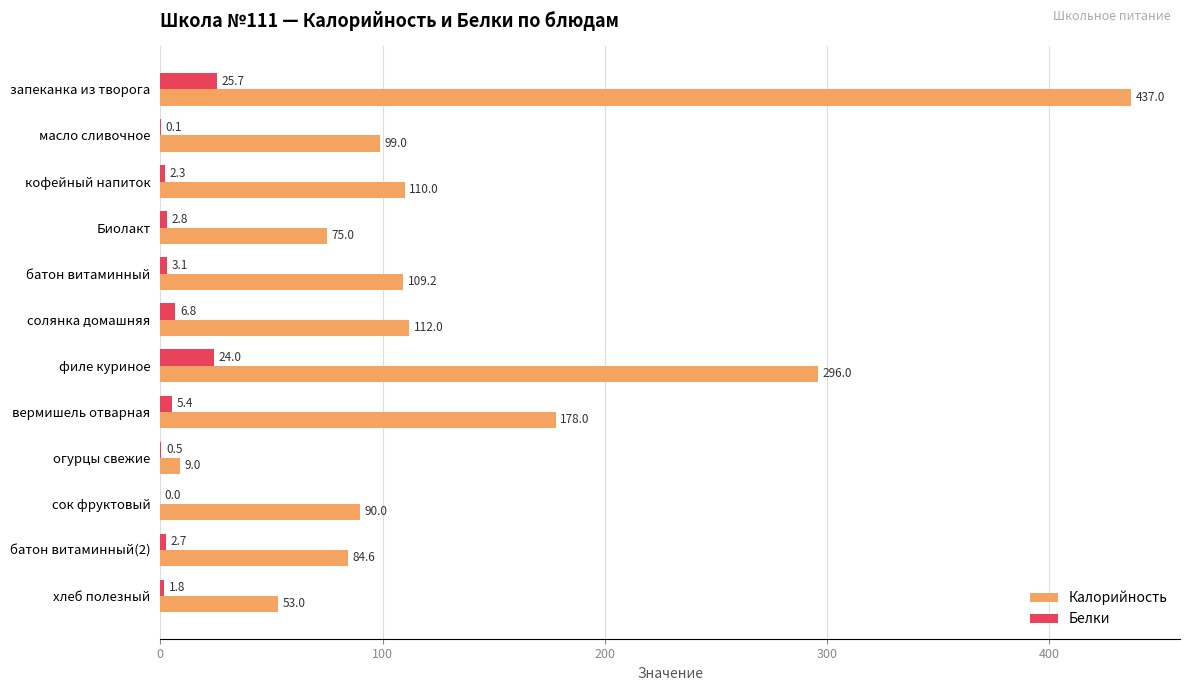

What is the sum of the Белки values at запеканка из творога and батон витаминный?

28.8